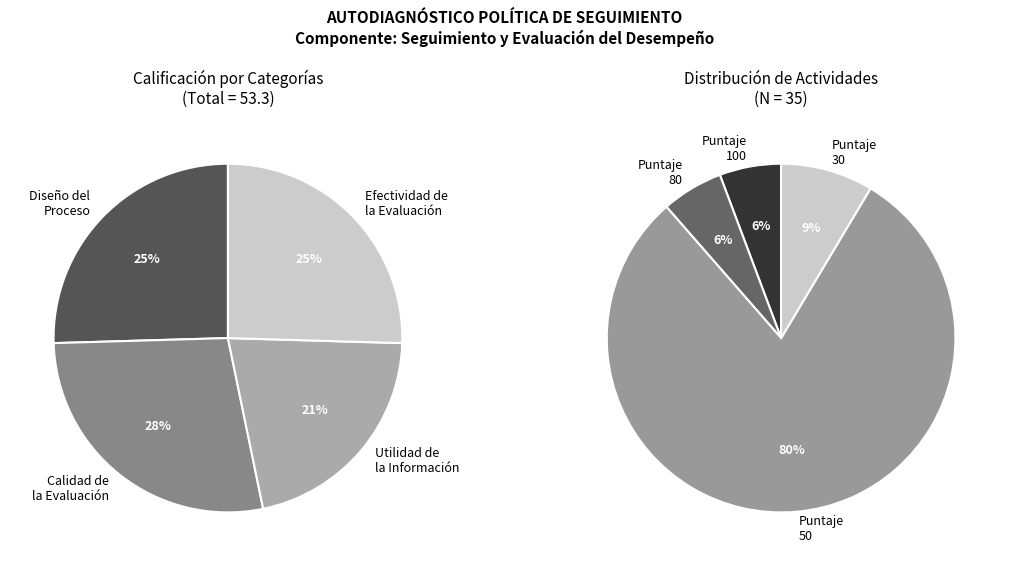

How many slices are in this pie chart?

4